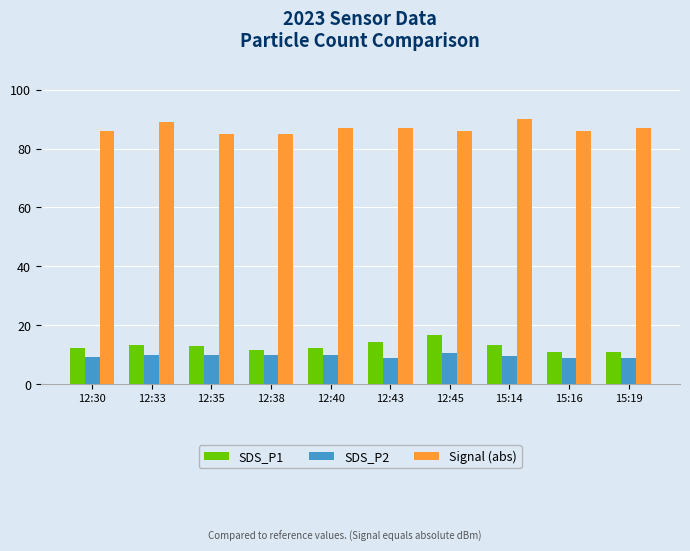

What is the difference between the Signal (abs) values at 15:16 and 12:40?

1.0